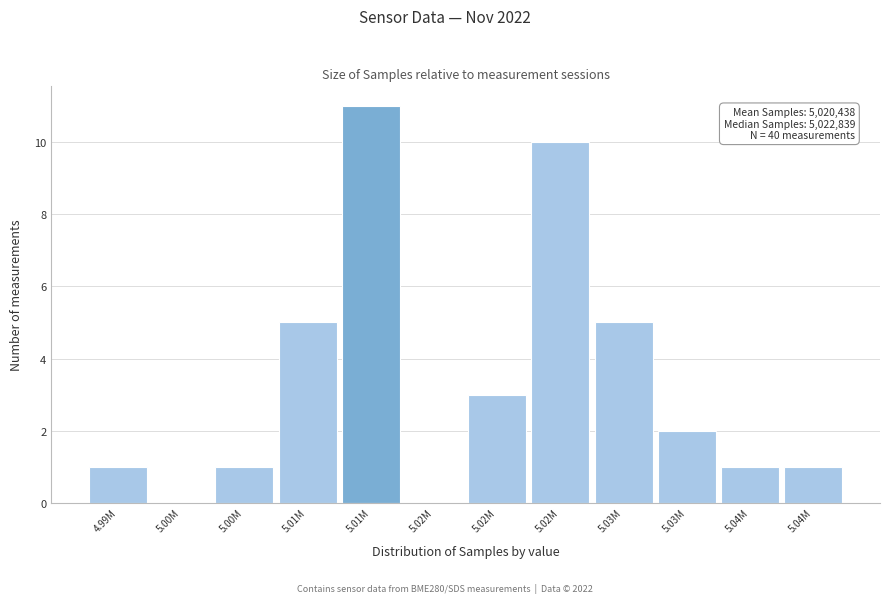

How many distinct data groups are displayed?

1